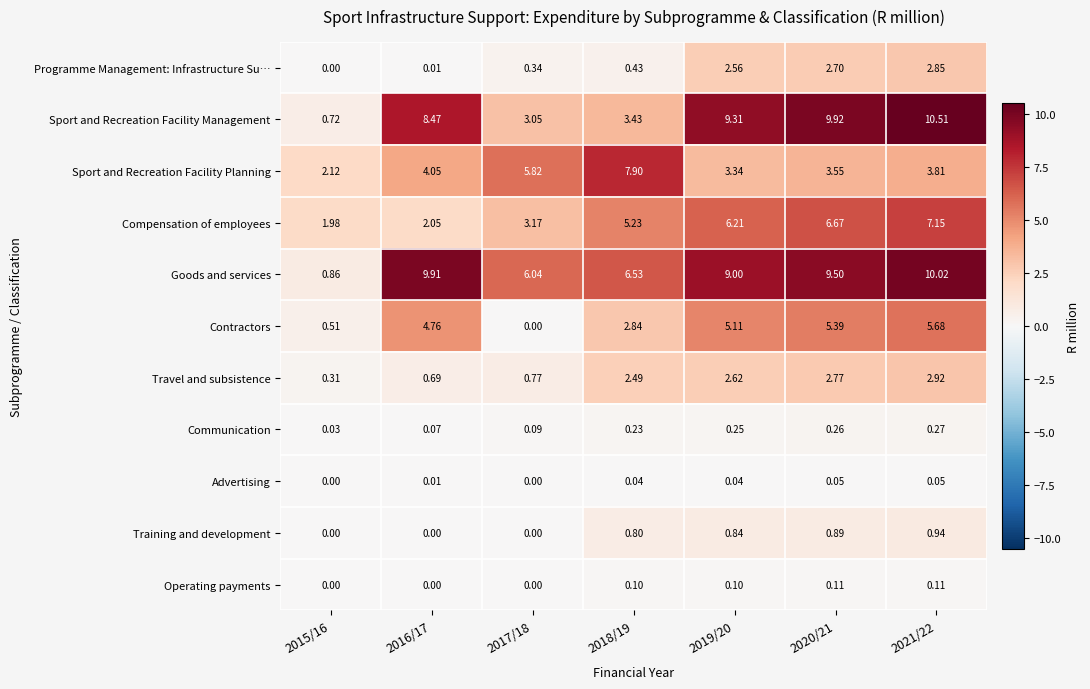

Which series has the largest total across all categories?

Goods and services